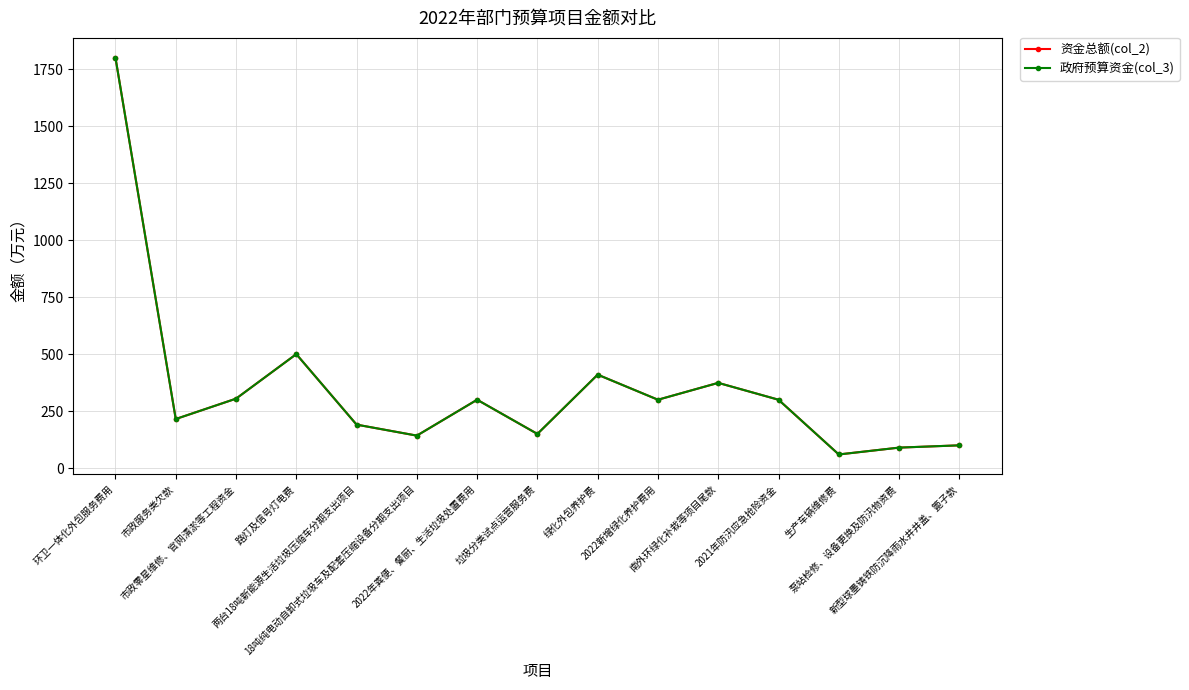

Count the number of categories in the chart.

15